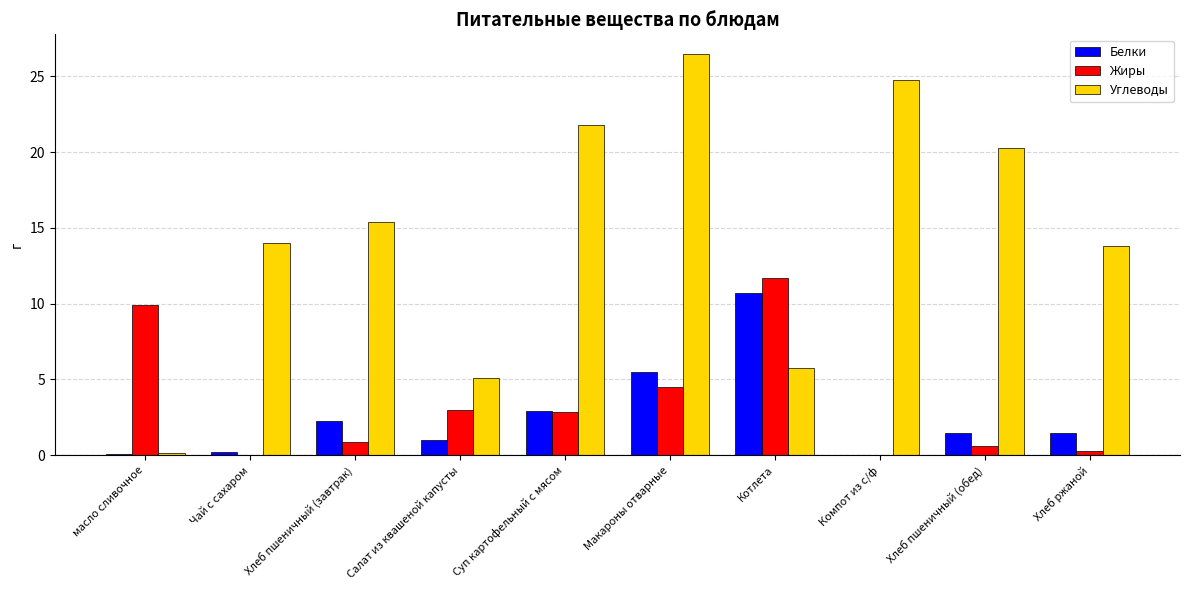

What value does the Жиры series have at масло сливочное?

9.9